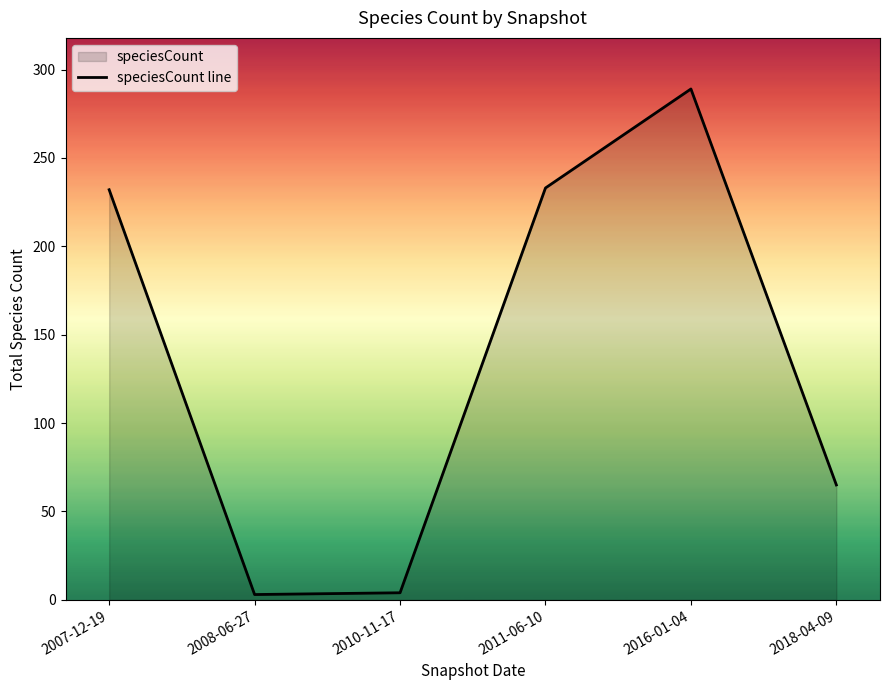

What value does the data have at 2010-11-17?

4